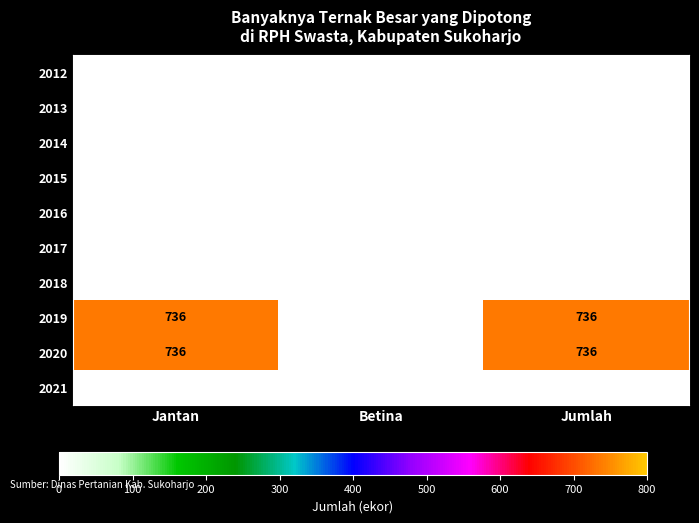

The 2019 series shows 360 at Jantan. True or false?

False